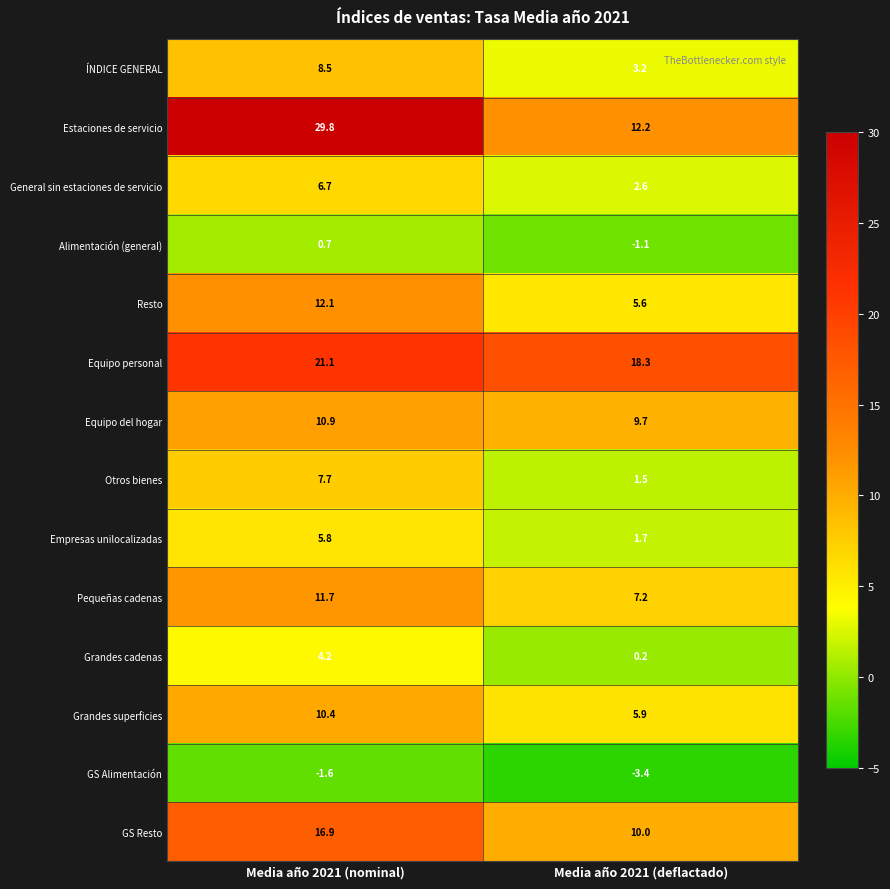

At which label does ÍNDICE GENERAL first exceed 8?

Media año 2021 (nominal)